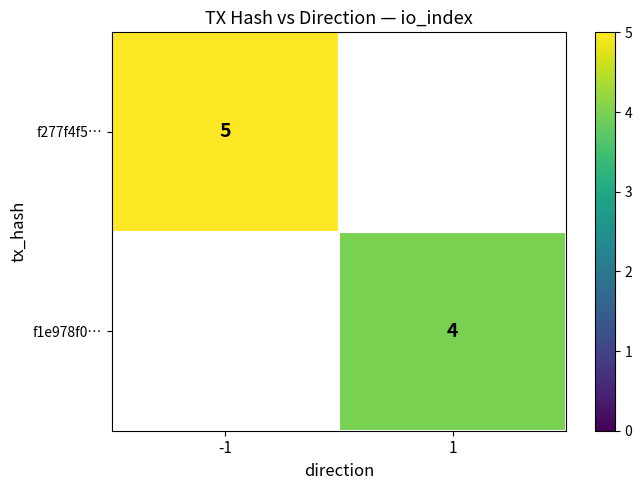

What is the smallest value displayed?

4.0